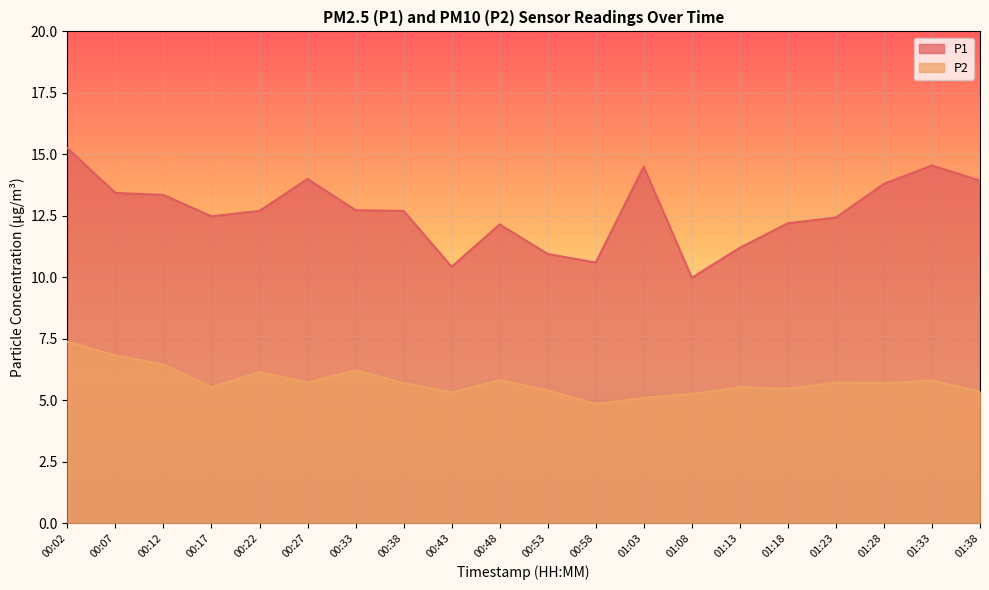

True or false: P1 has a value of 6.2 at 01:28.

False